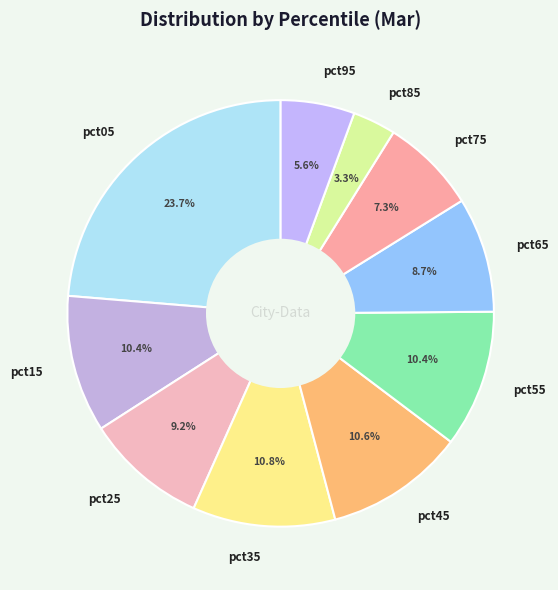

Is there any slice that represents more than half of the pie?

No